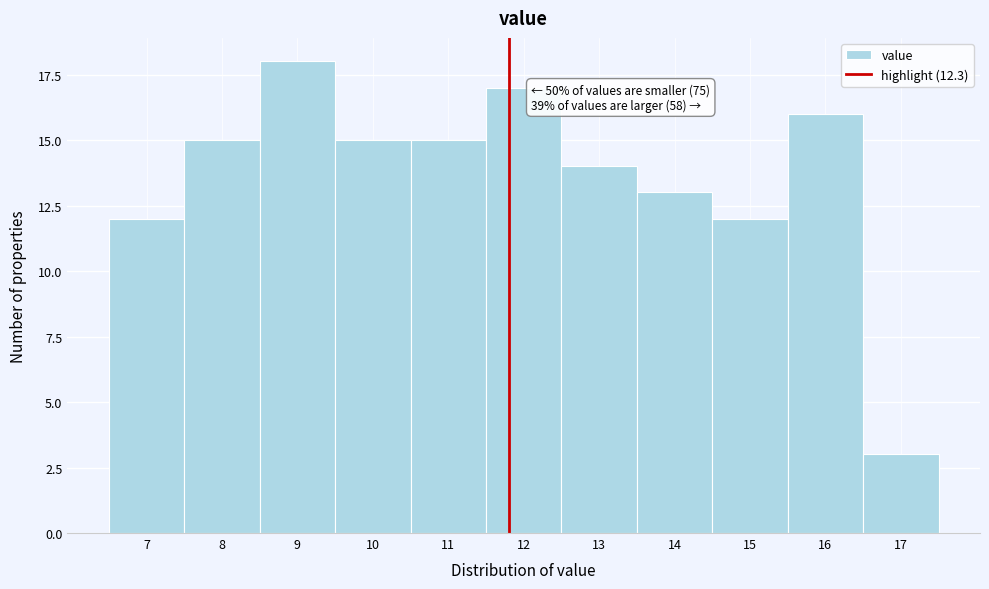

Reading left to right, what are all the values shown in this chart?

12	15	18	15	15	17	14	13	12	16	3